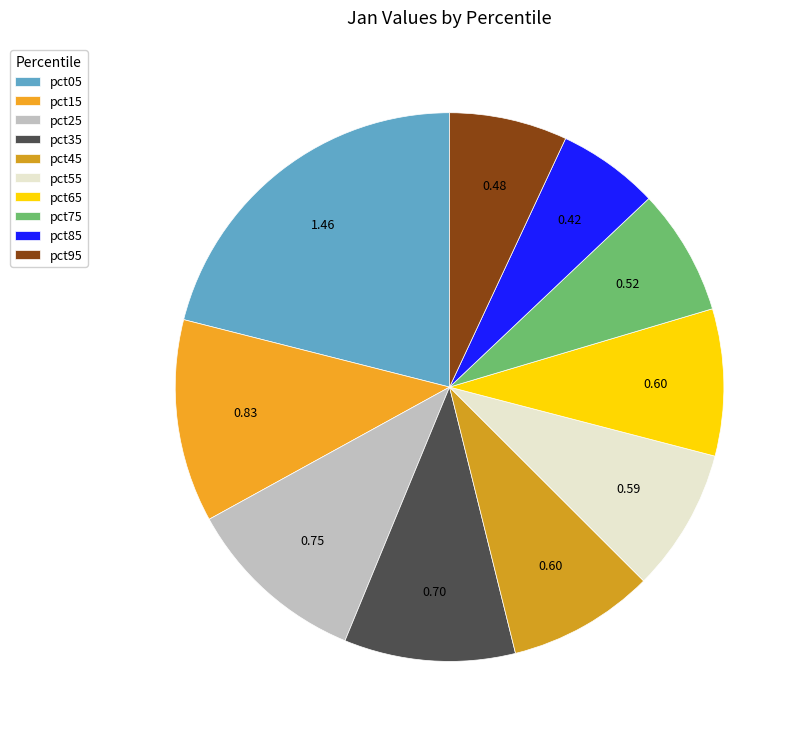

To the nearest percent, what is the average slice percentage?

10%